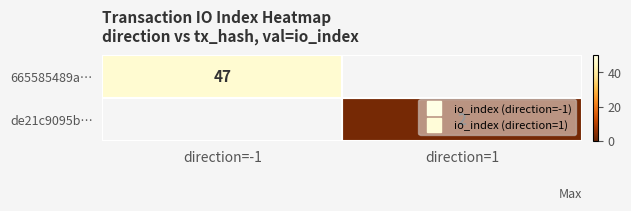

List the series in order of their overall mean, highest first.

665585489a…, de21c9095b…